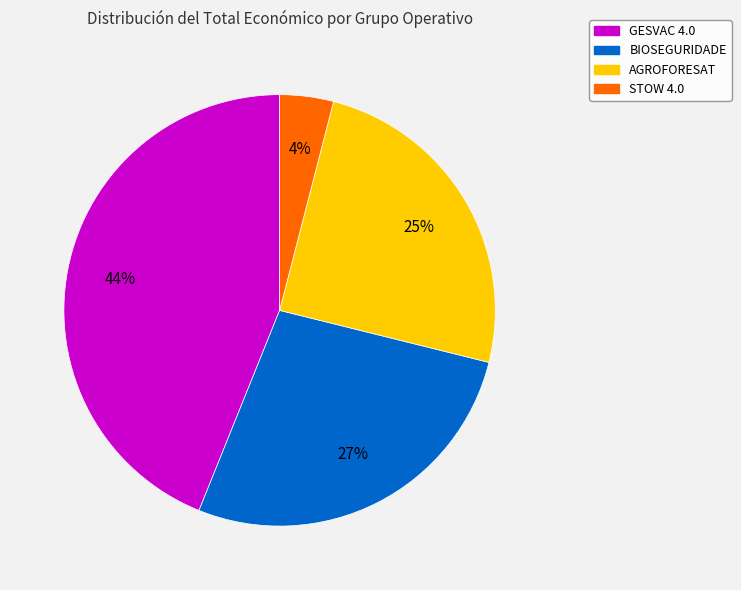

Is the sum of STOW 4.0 and BIOSEGURIDADE greater than half?

No